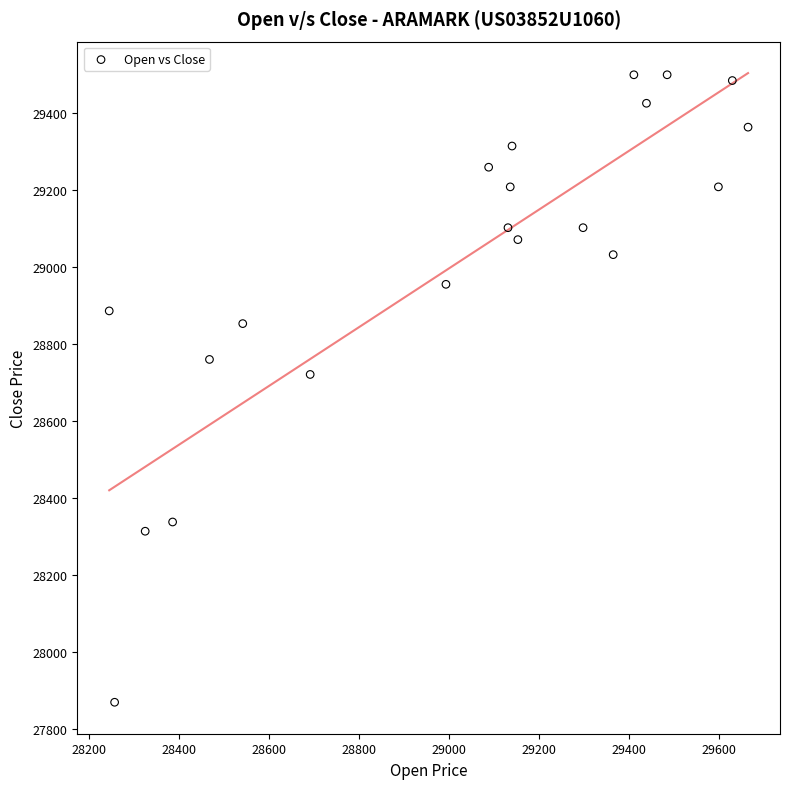

What is the range of Y values (max minus min)?

1629